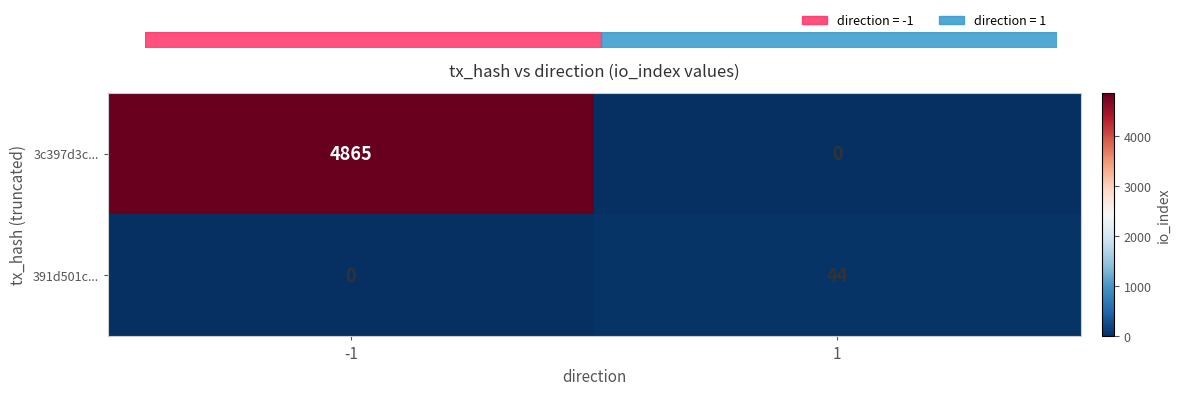

Reading left to right, what are all the values shown in this chart?

3c397d3c...: -1=4865	1=0
391d501c...: -1=0	1=44